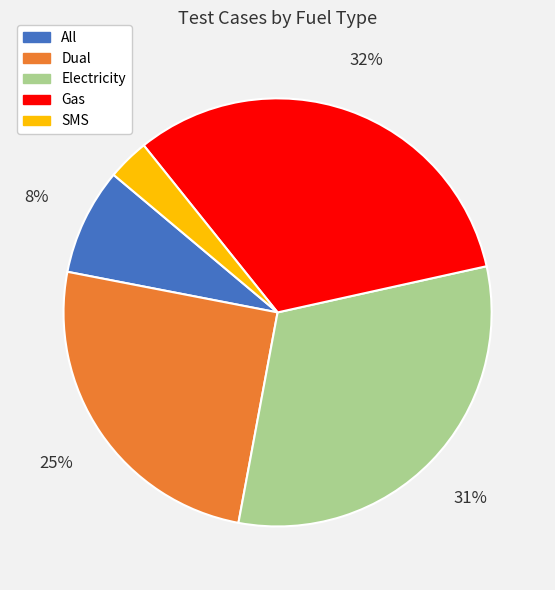

To the nearest percent, what is the difference between the Electricity and All slice percentages?

23%